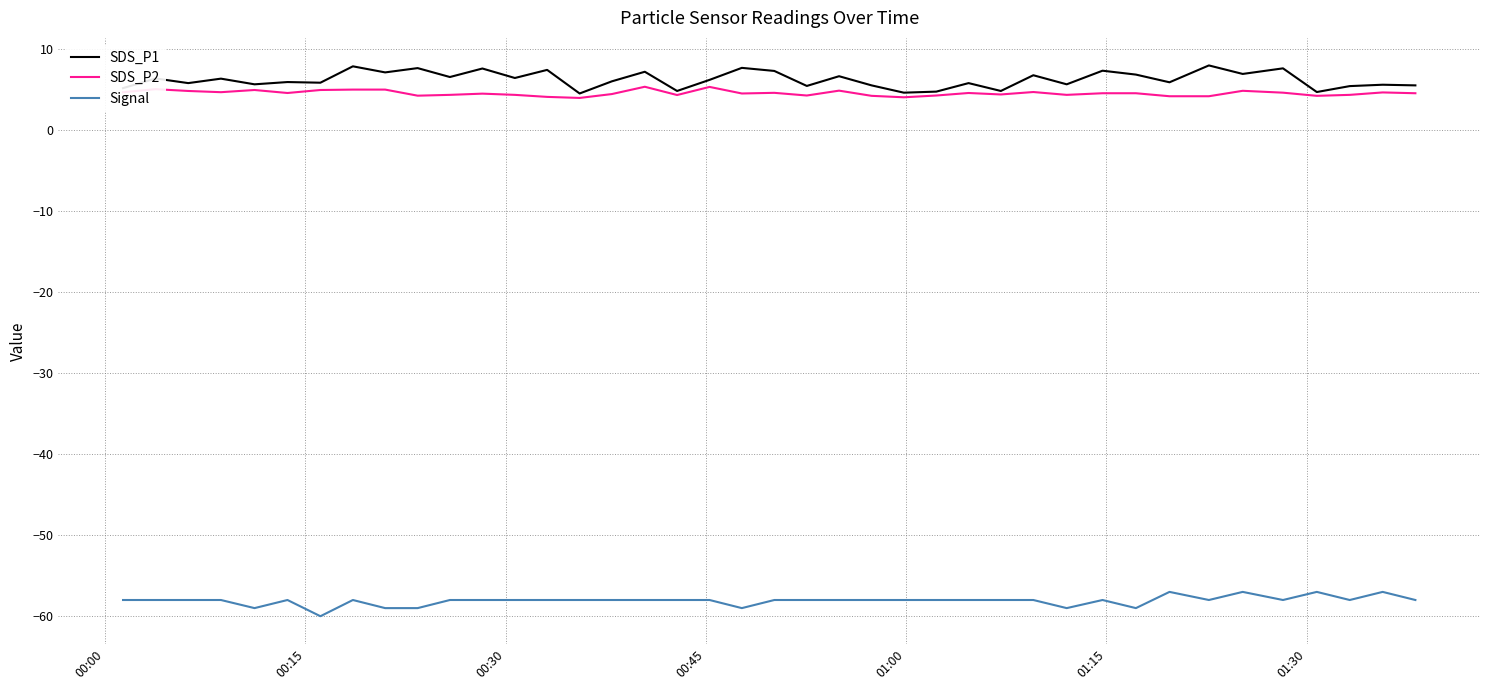

True or false: Signal and SDS_P1 intersect in this chart.

False